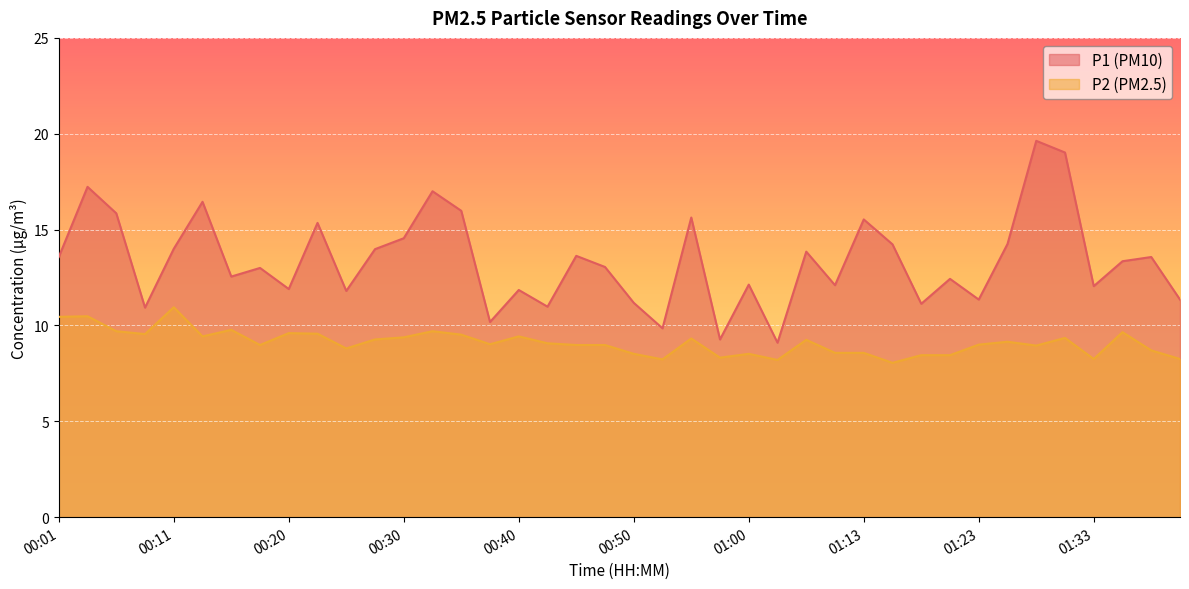

What is the difference between the maximum and minimum values in the P2 series?

2.9